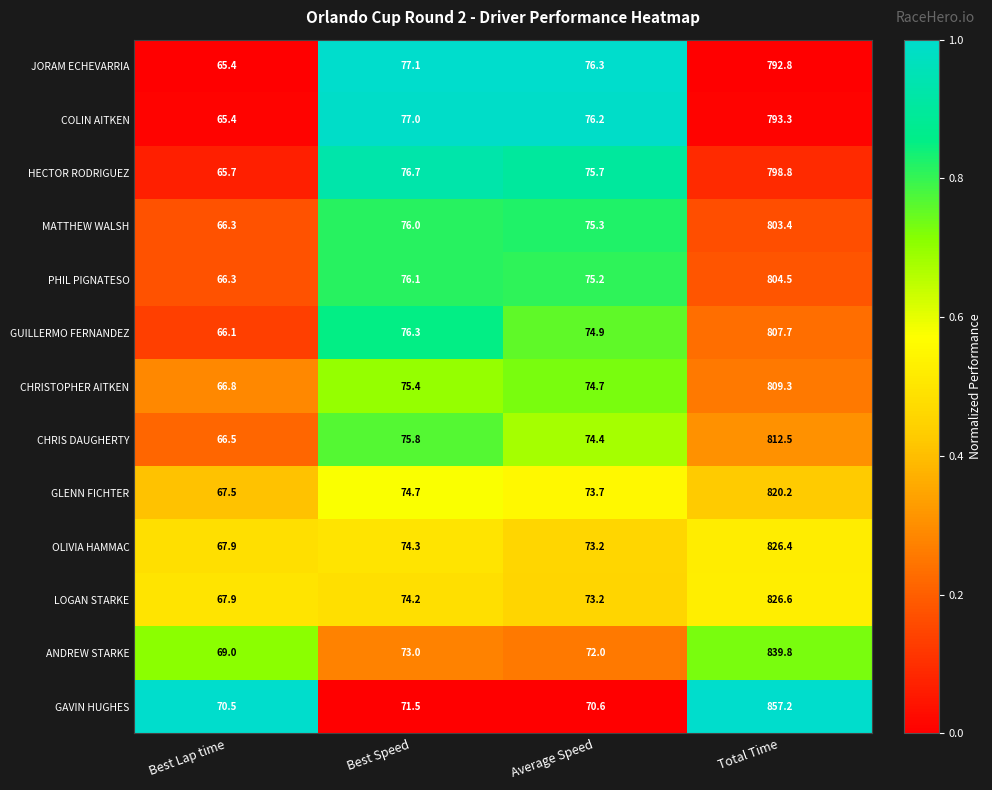

True or false: MATTHEW WALSH has a value of 1332.7 at Total Time.

False